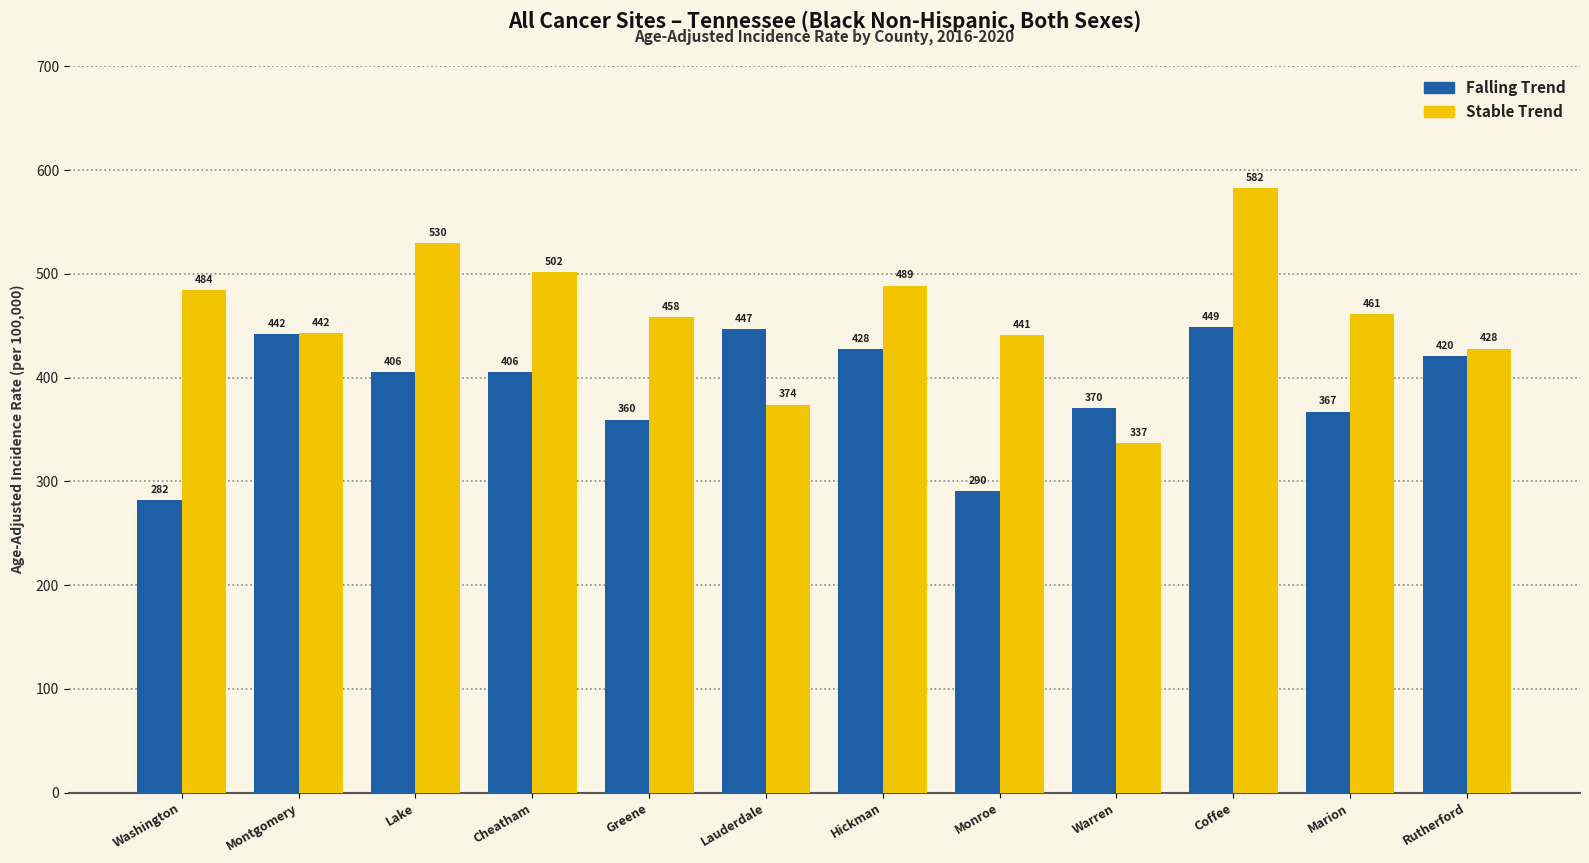

What is the label of the 1st bar from the right?

Rutherford